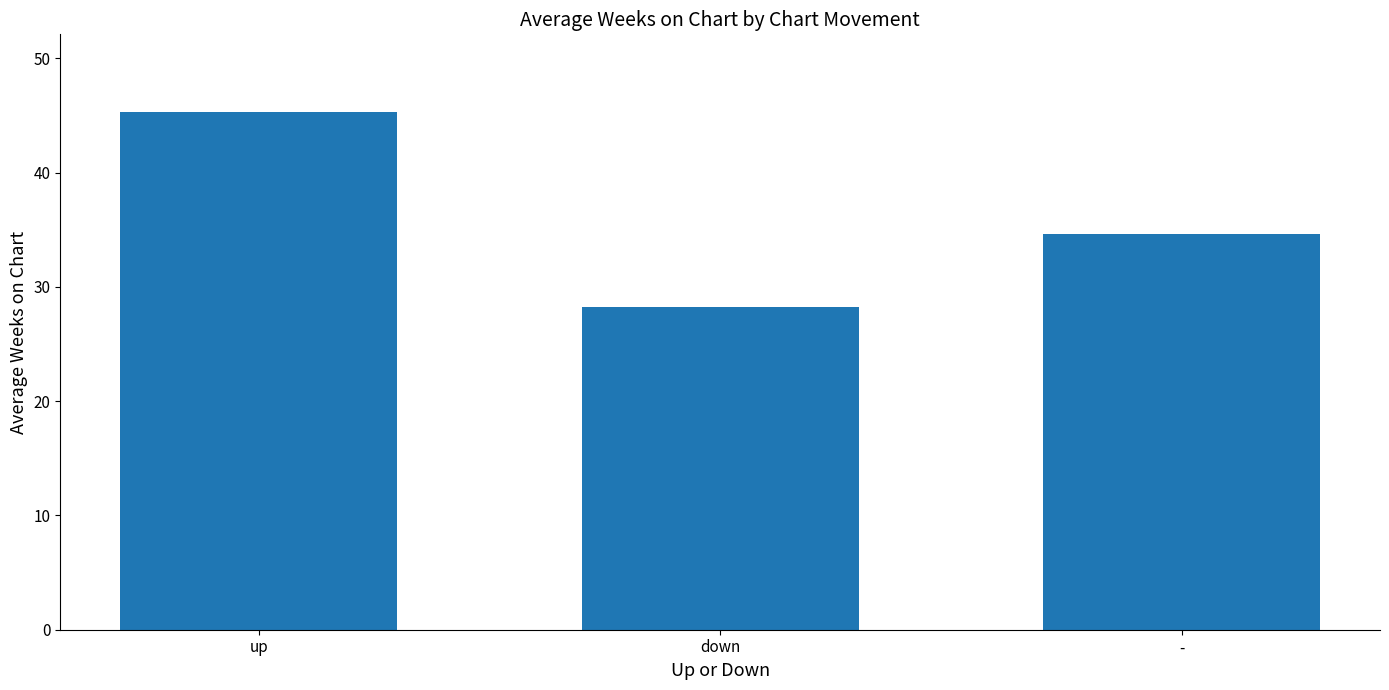

What is the change in value from down to -?

+6.4